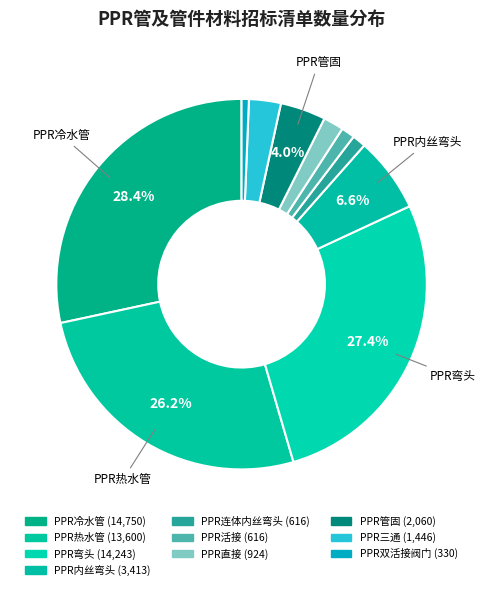

Is there a majority slice in this chart?

No